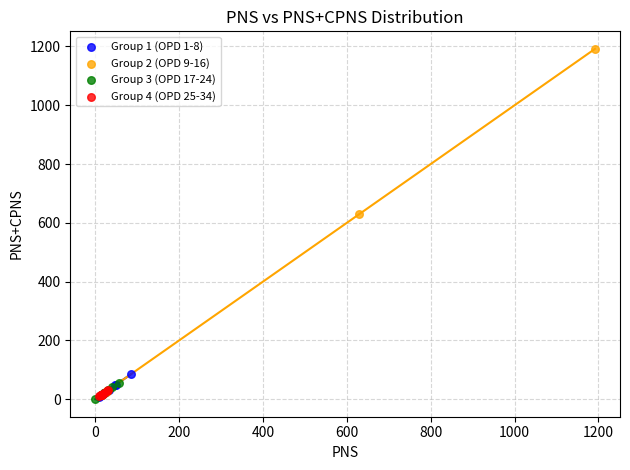

Which series has the widest spread of Y values?

Group 2 (OPD 9-16)